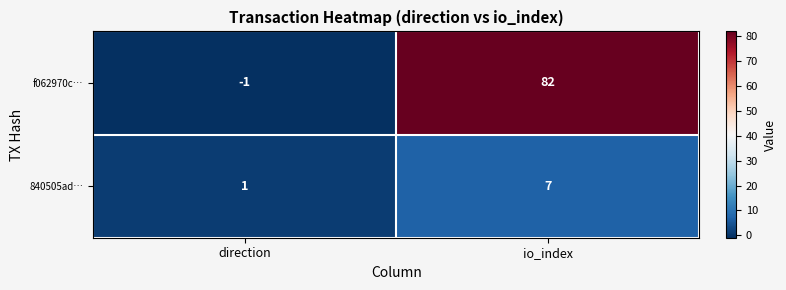

At which label is 840505ad… closest to 4?

direction